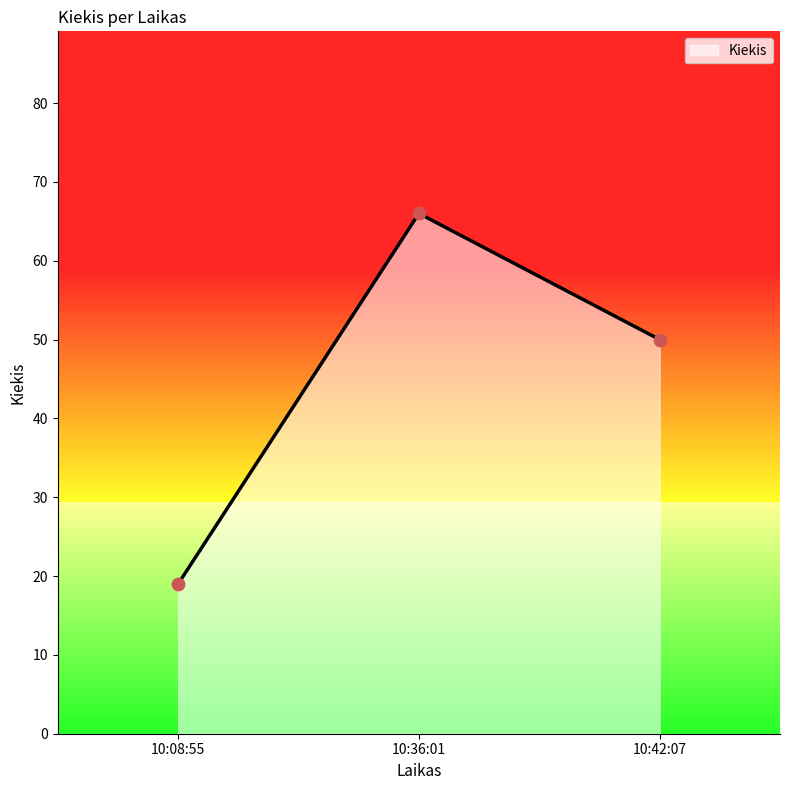

What is the change in value from 10:36:01 to 10:42:07?

-16